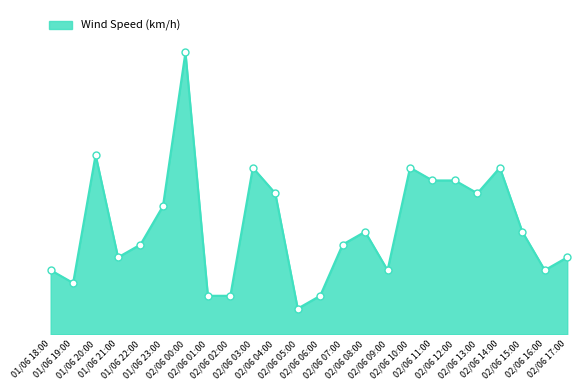

Which has a higher value, 02/06 00:00 or 02/06 11:00?

02/06 00:00